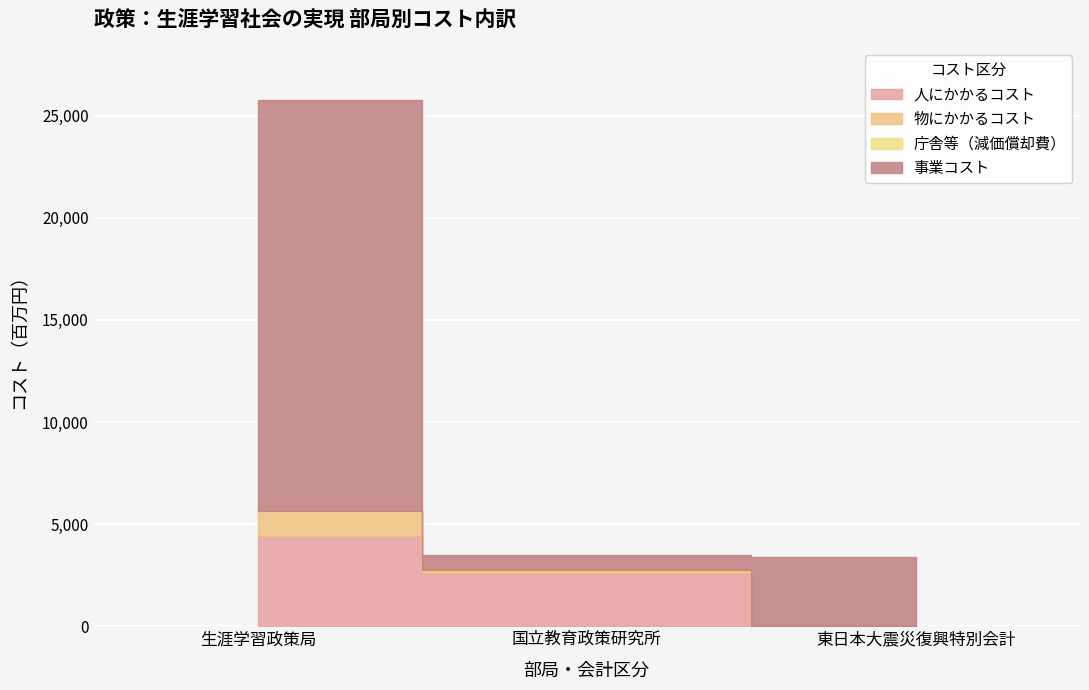

What position from the right is 国立教育政策研究所?

2